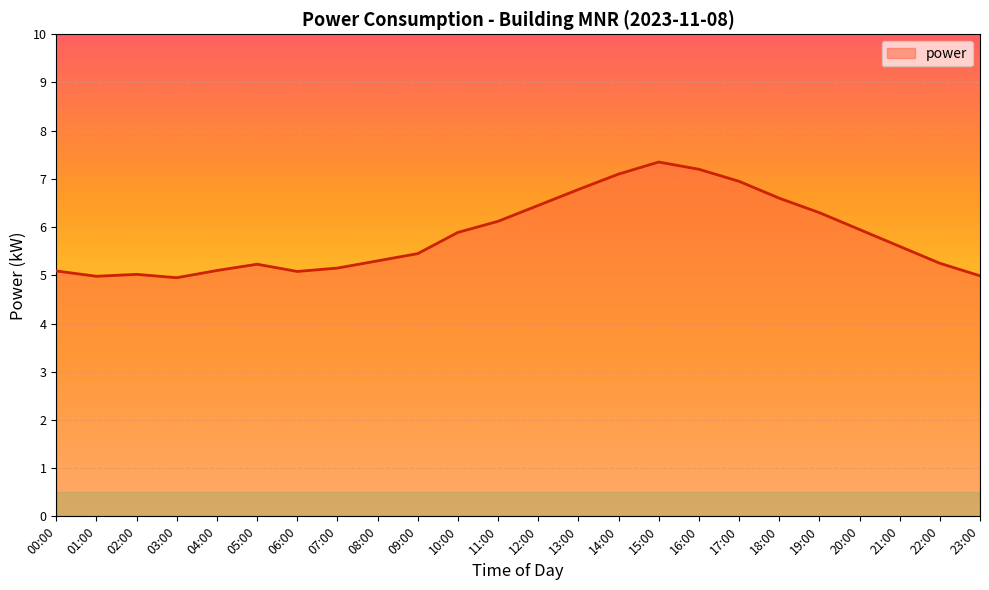

What position from the left is 06:00?

7